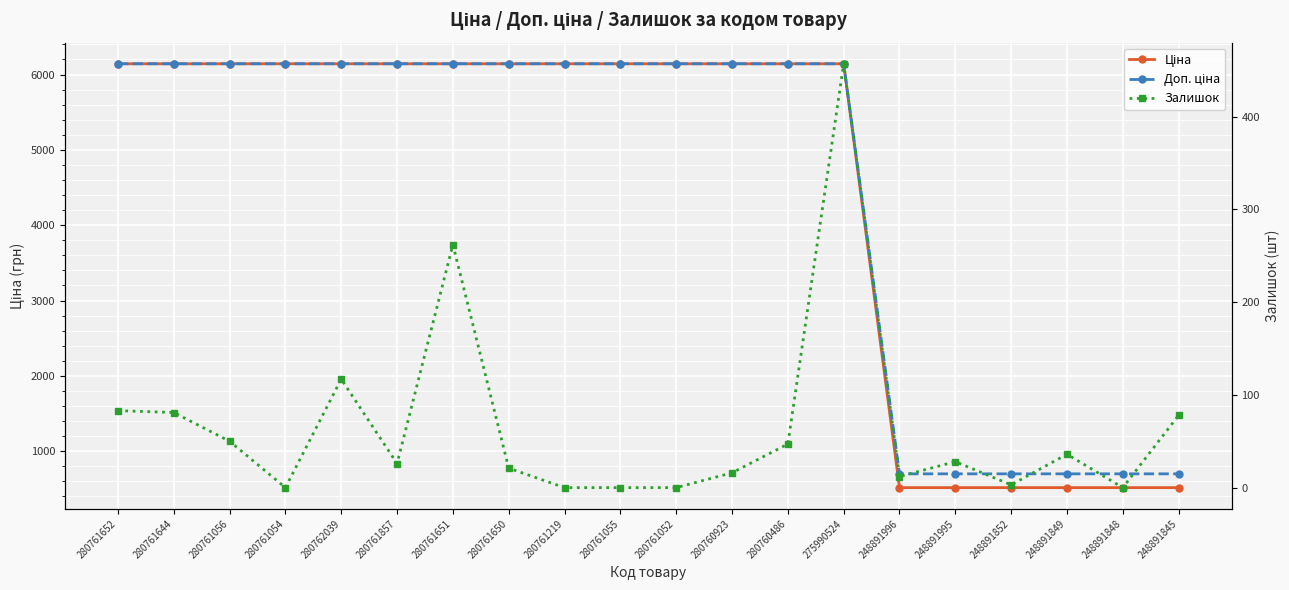

Is this an area chart (filled region under the line)?

No